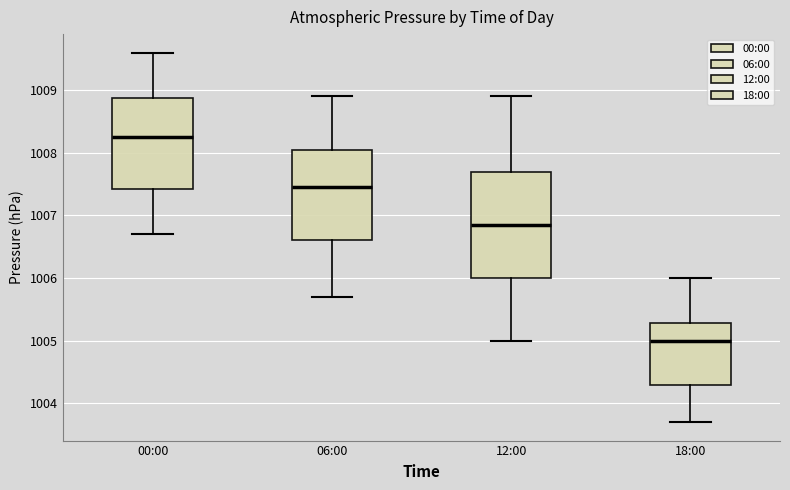

Which box has the lowest median line?

18:00